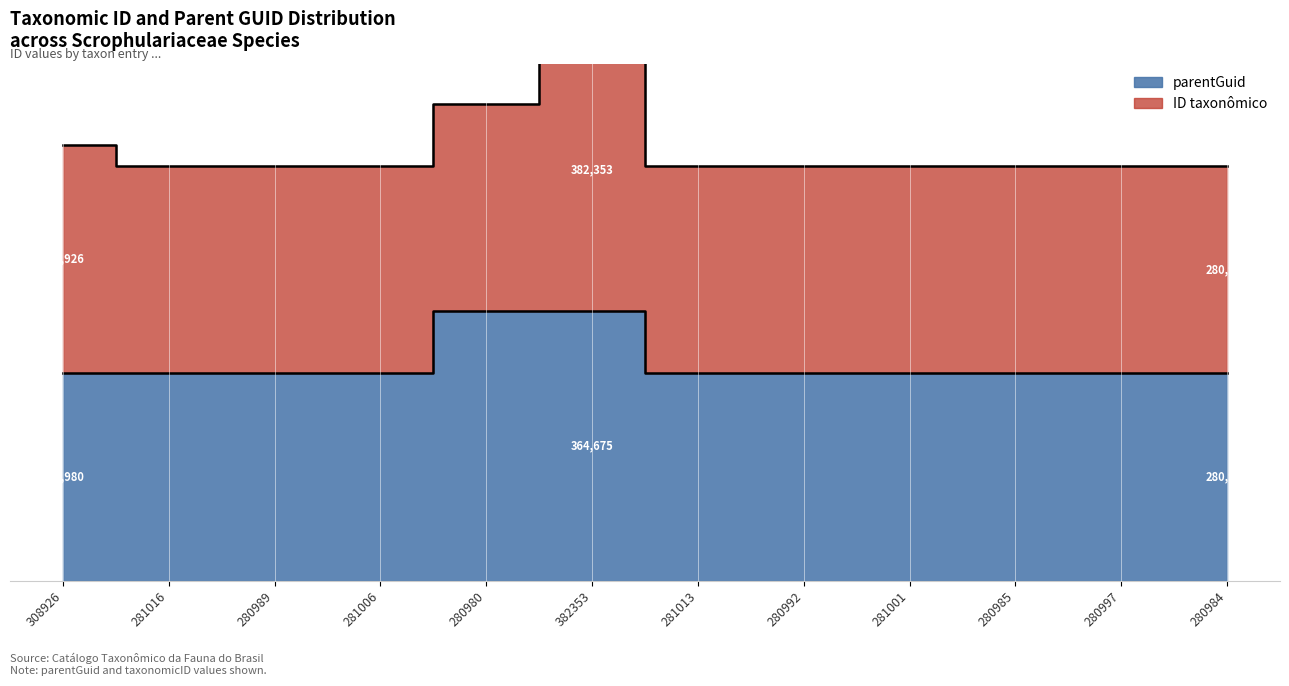

Does the chart display data point markers on the line(s)?

No